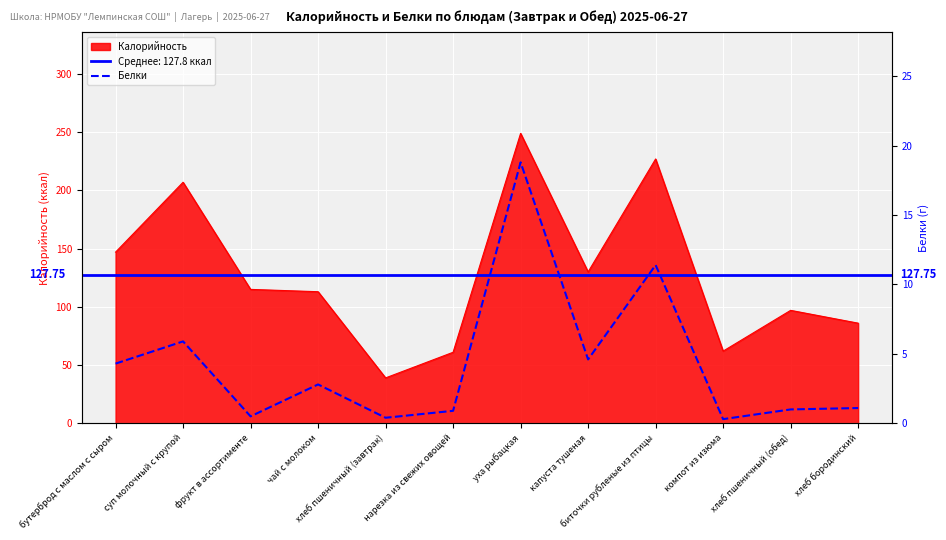

What is the label of the 6th point from the left?

нарезка из свежих овощей